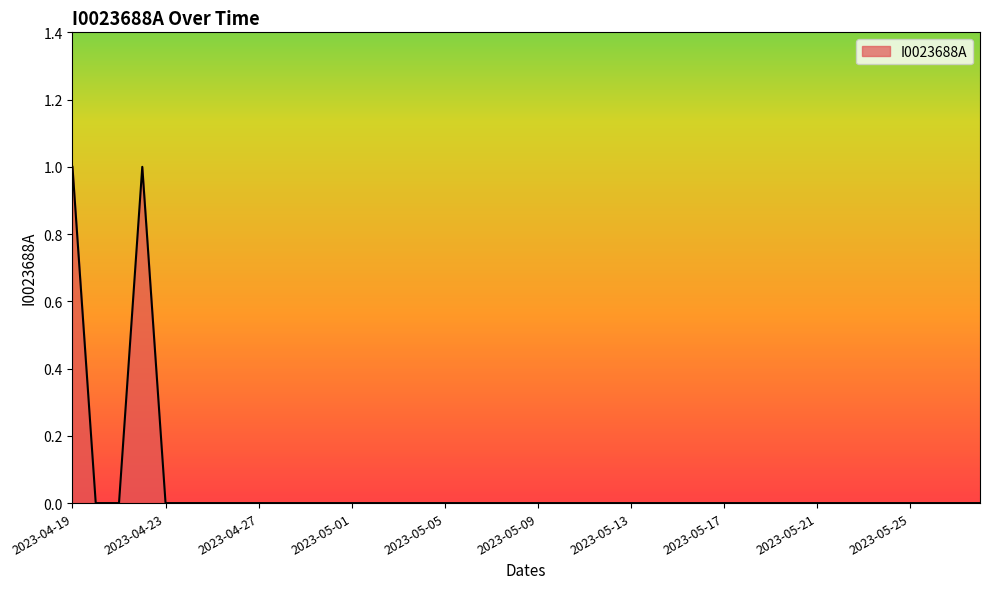

Where is the first local maximum?

2023-04-22